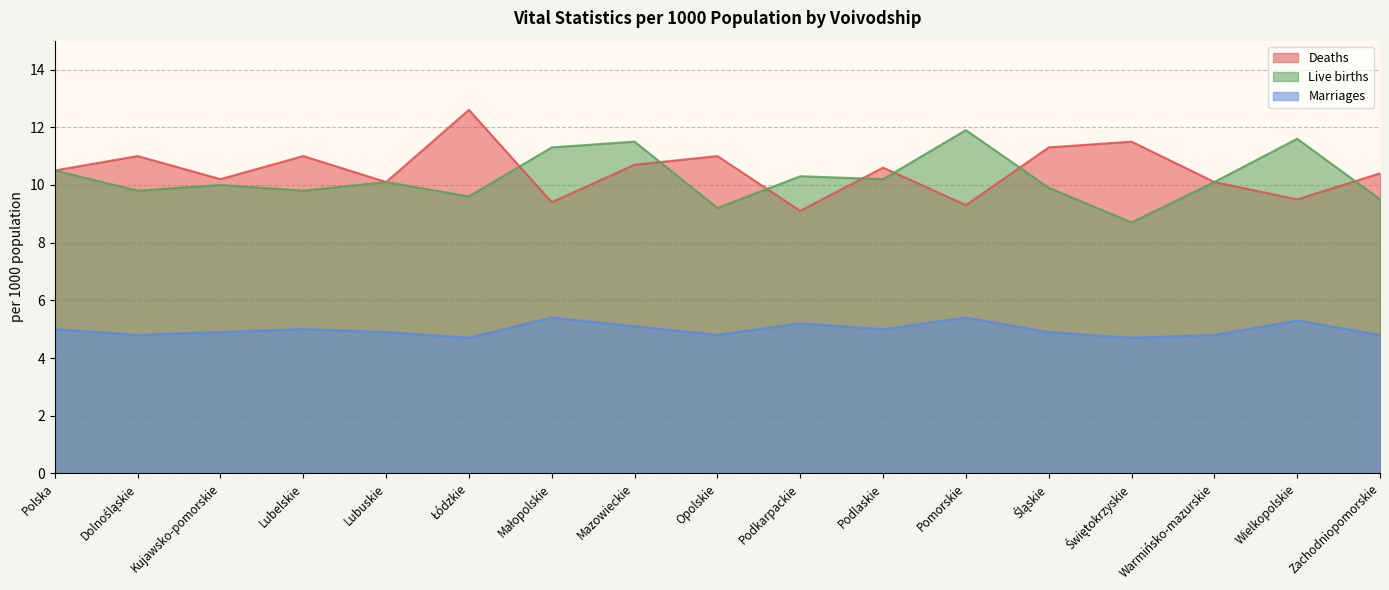

Rank the series at Podlaskie from lowest to highest value.

Marriages, Live births, Deaths